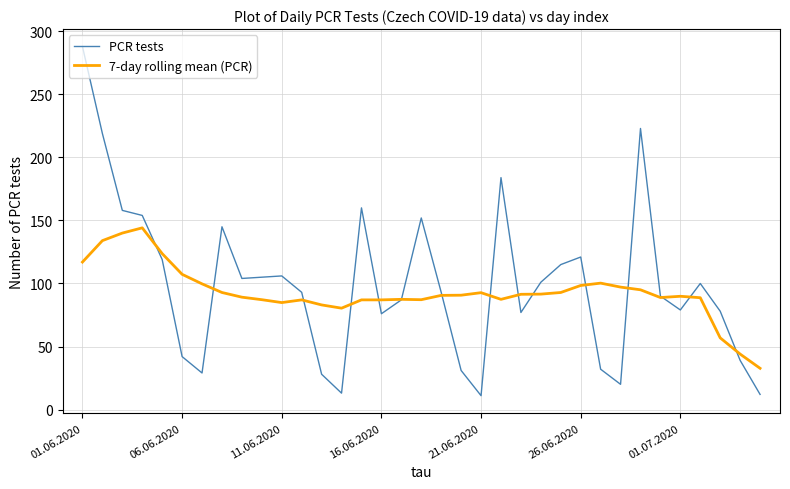

What is the minimum value shown in the chart?

11.0